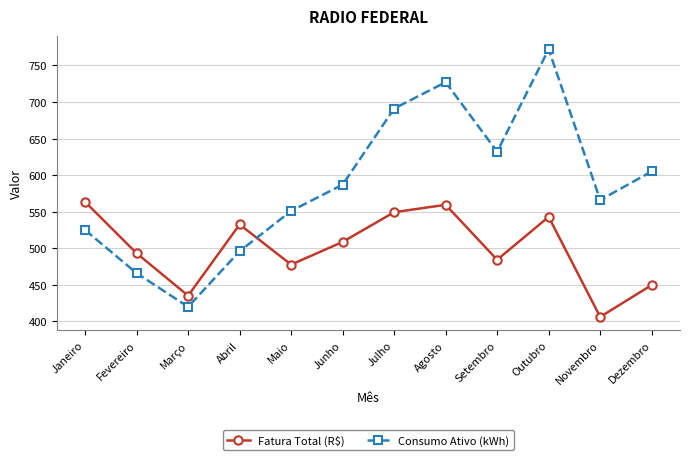

List the series in order of their overall mean, lowest first.

Fatura Total (R$), Consumo Ativo (kWh)